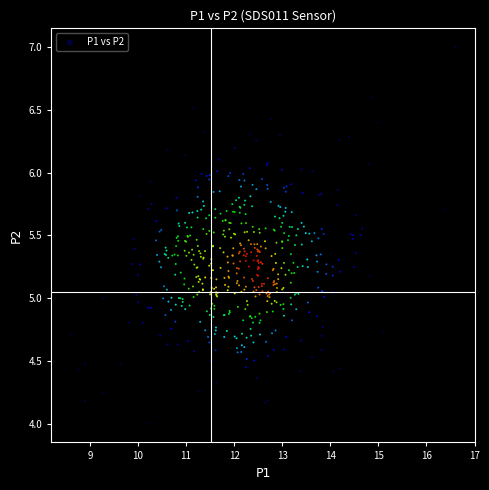

What is the range of X values (max minus min)?

8.0